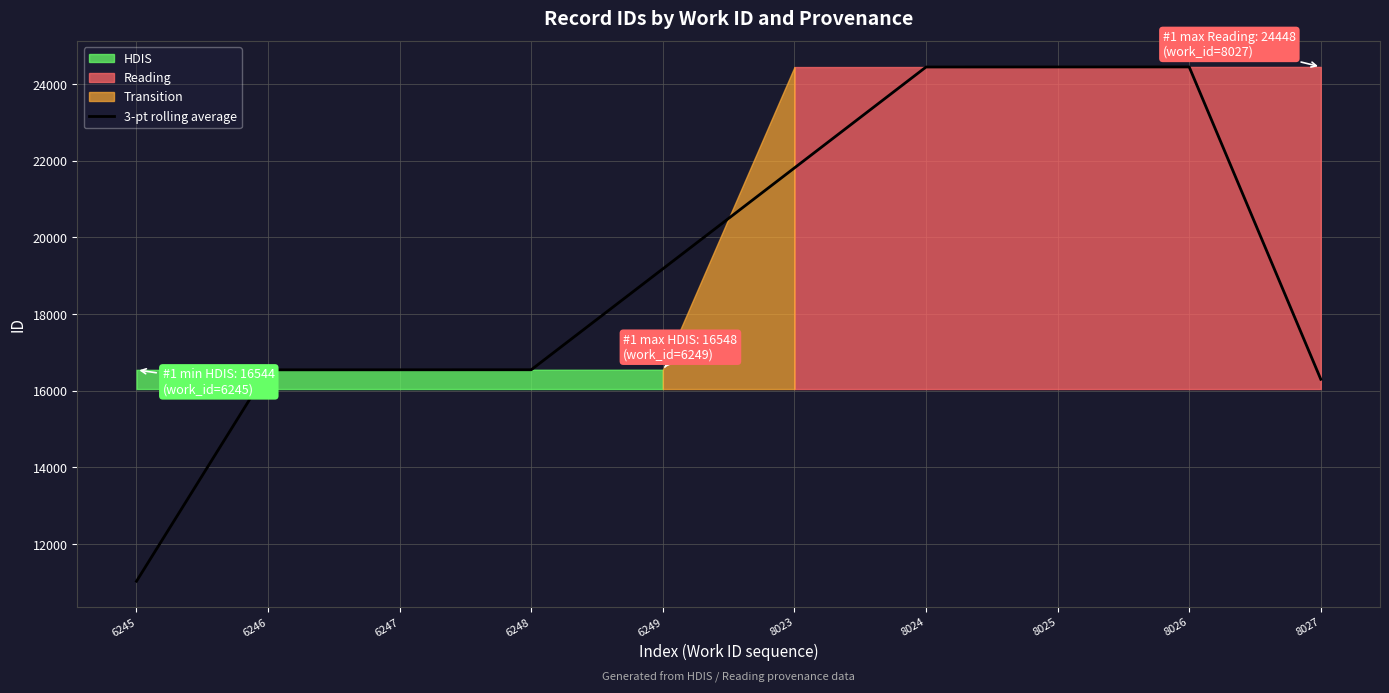

Where is the first local maximum?

8026